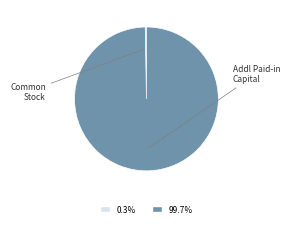

Does any single category account for the majority?

Yes